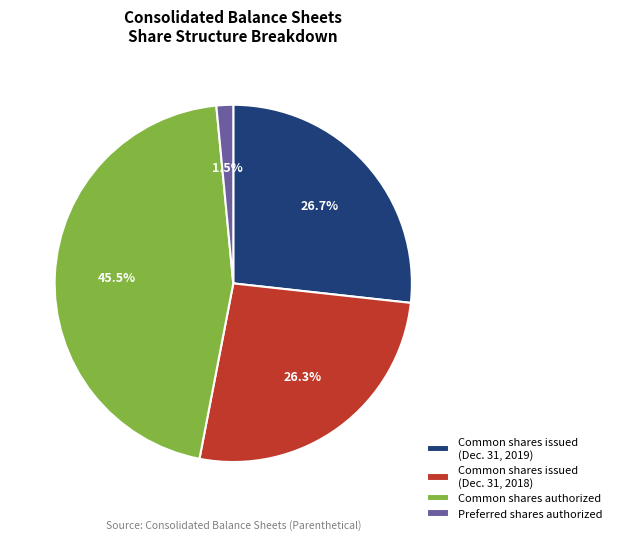

Do Preferred shares authorized and Common shares authorized together represent more than half of the pie?

No